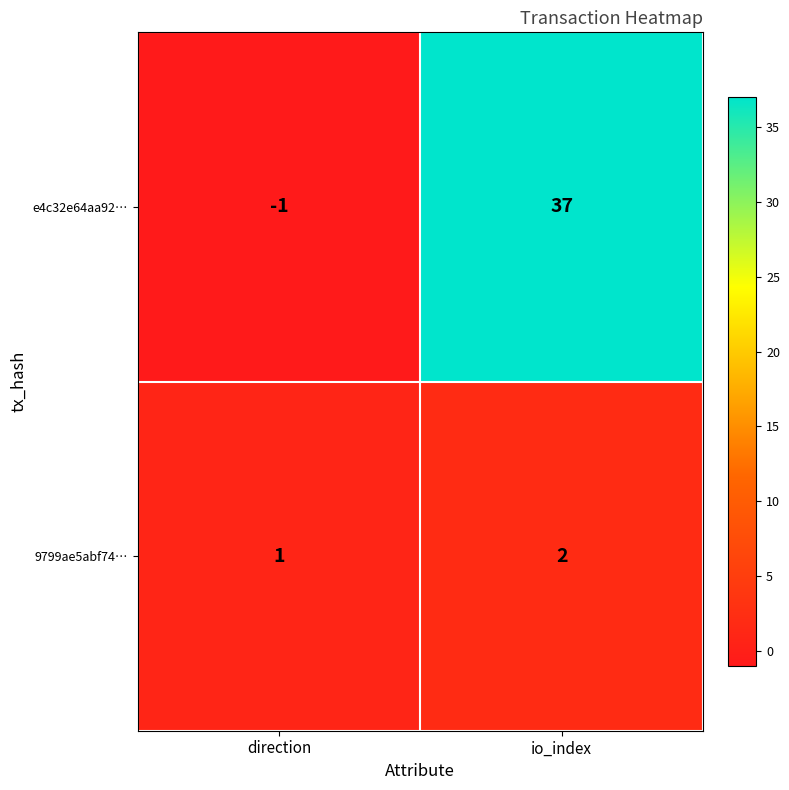

How many categories are shown in the chart?

2